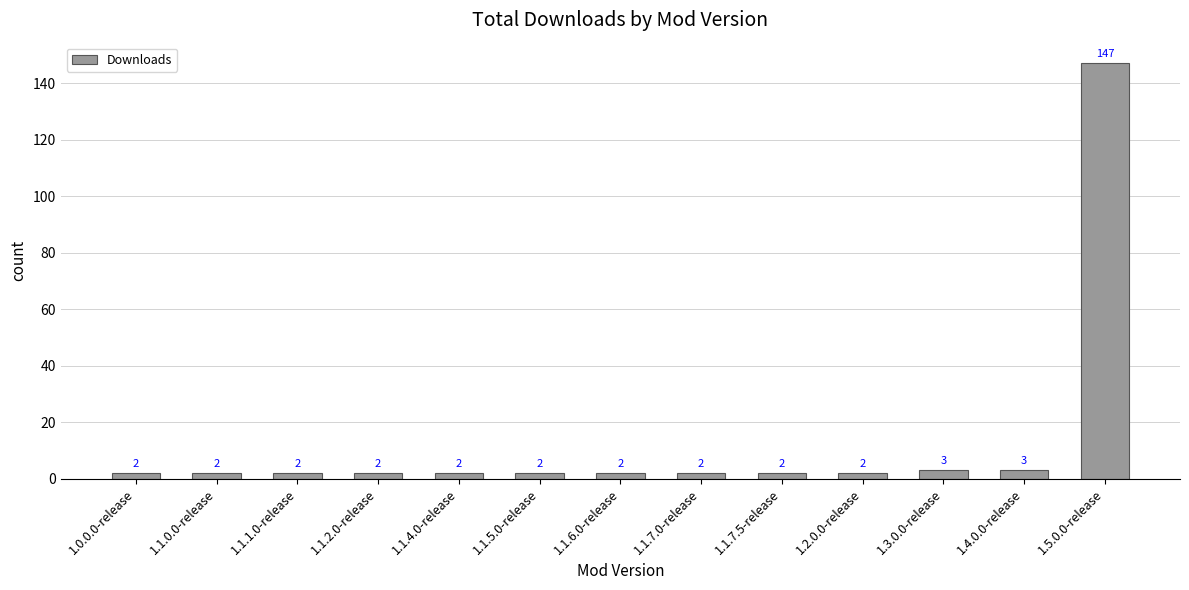

Reading right to left, transcribe all the data shown in this chart.

147	3	3	2	2	2	2	2	2	2	2	2	2